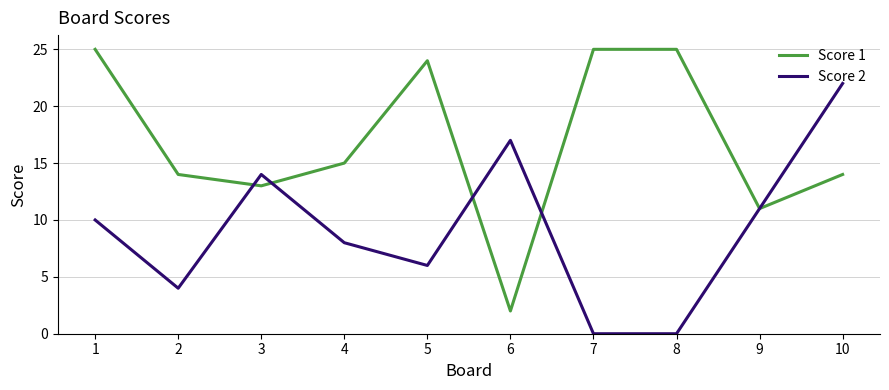

What is the difference between the Score 2 values at 7 and 1?

10